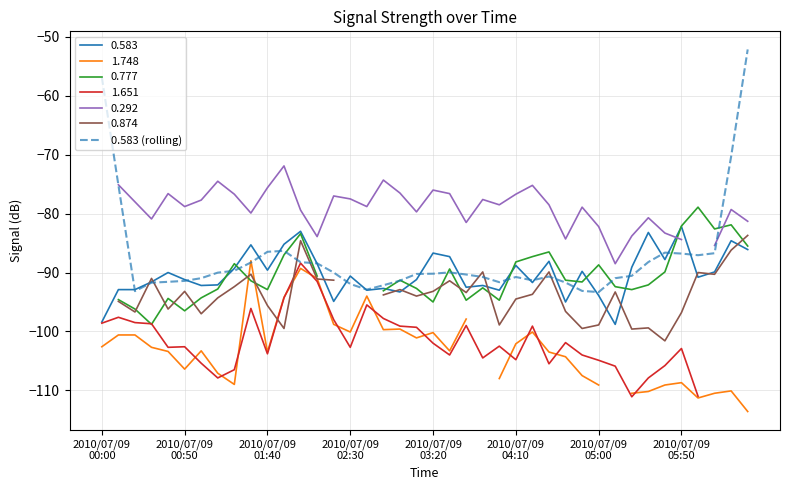

What is the change in value from 14 to 23?

-0.8